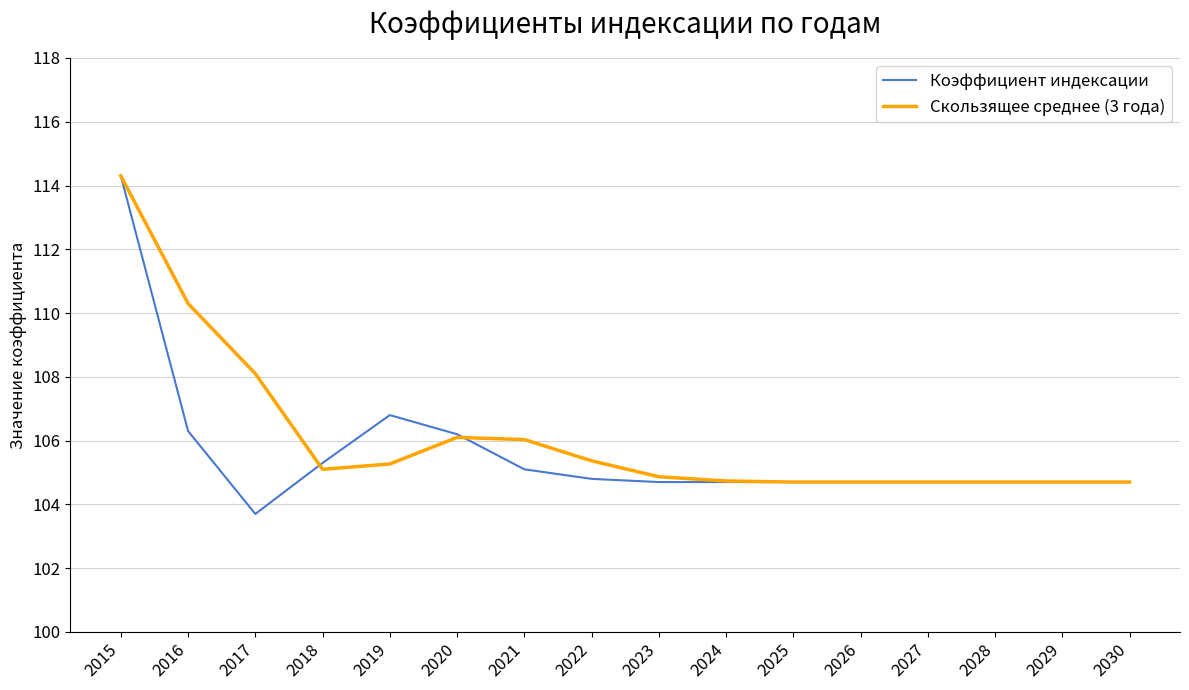

List the series in order of their overall mean, highest first.

Скользящее среднее (3 года), Коэффициент индексации